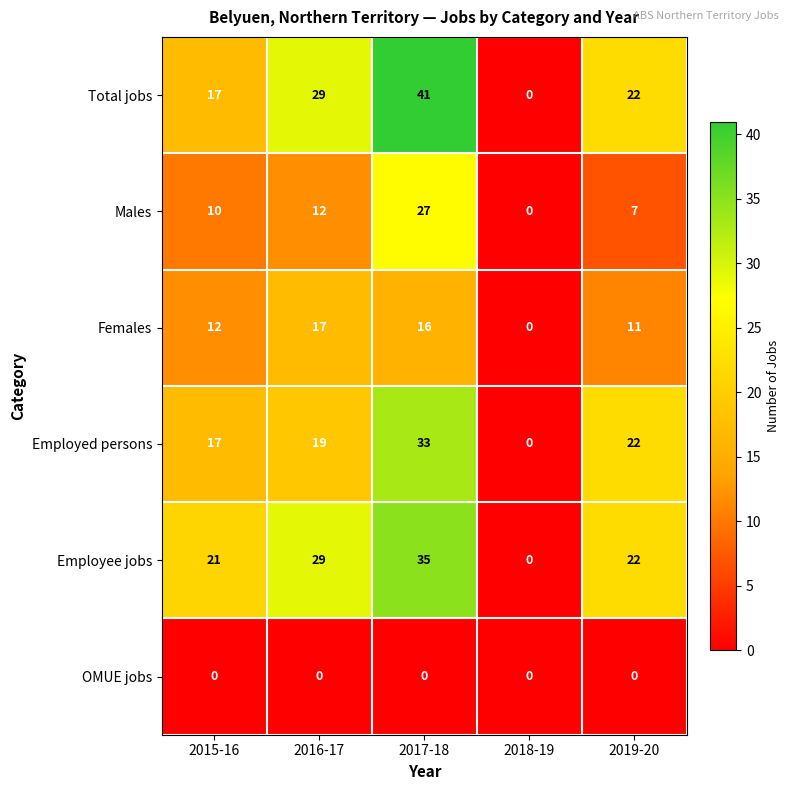

List the labels in order of Females value, smallest first.

2018-19, 2019-20, 2015-16, 2017-18, 2016-17